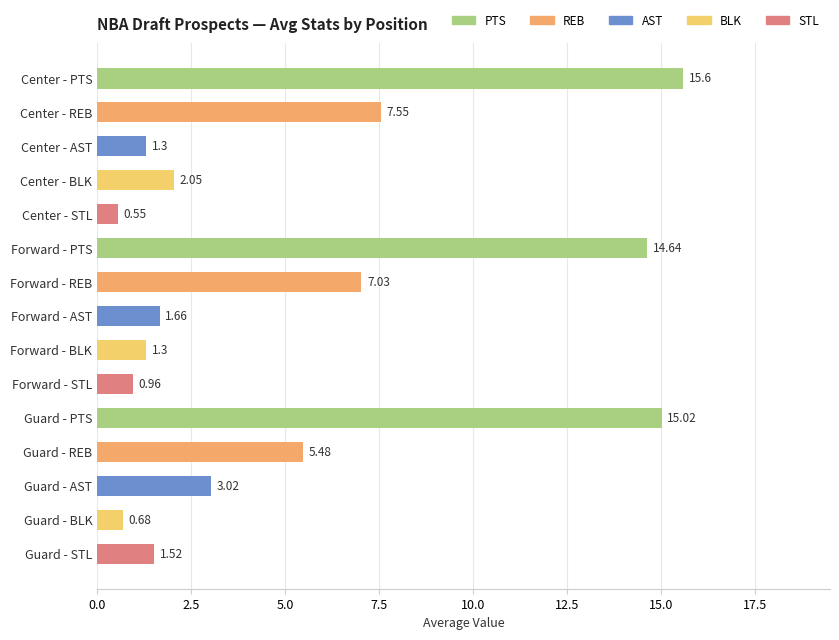

Which label corresponds to the largest value in the chart?

Center - PTS